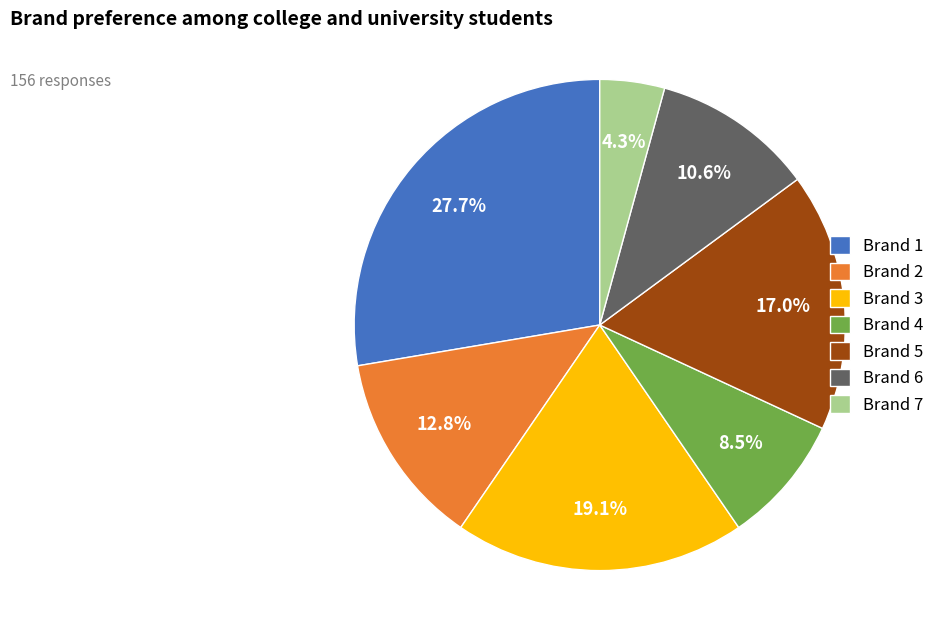

Which category has the biggest portion of the pie?

Brand 1